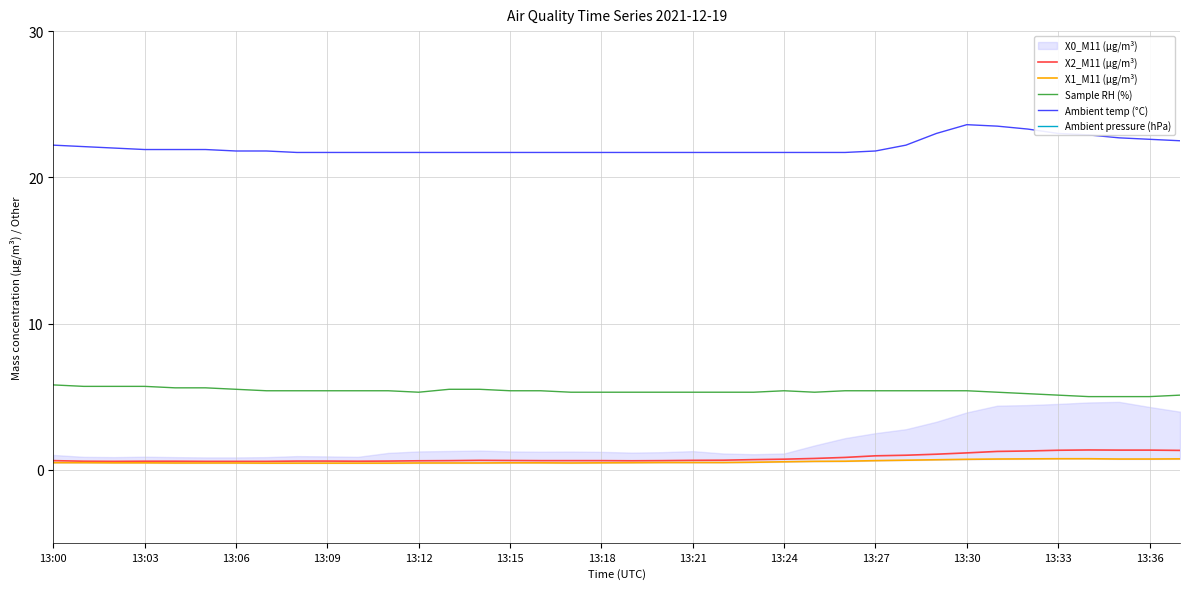

True or false: X2_M11 (μg/m³) and Ambient temp (°C) cross at least once.

False